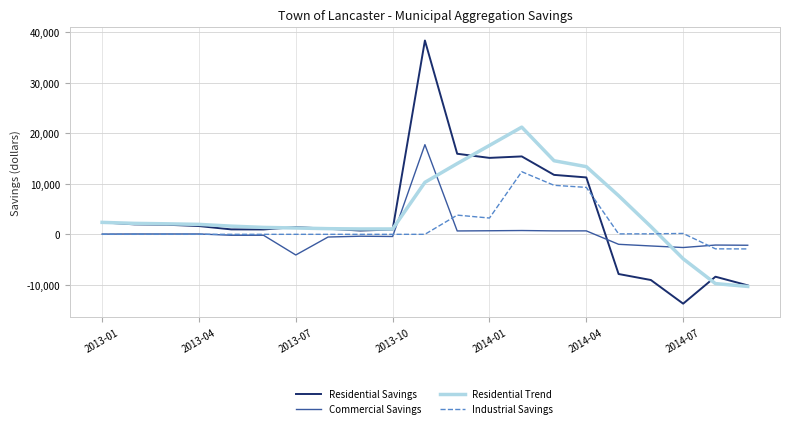

List the series in order of their peak value, highest first.

Residential Savings, Residential Trend, Commercial Savings, Industrial Savings